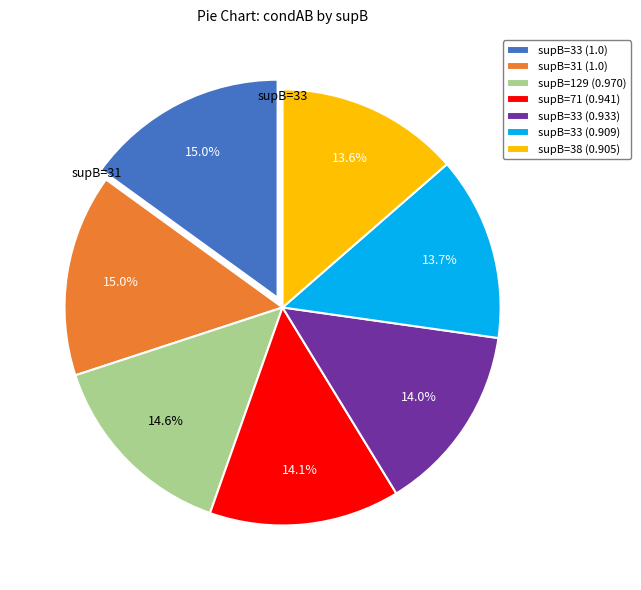

What is the total percentage of supB=33 (0.933) and supB=38 (0.905)?

27.6%